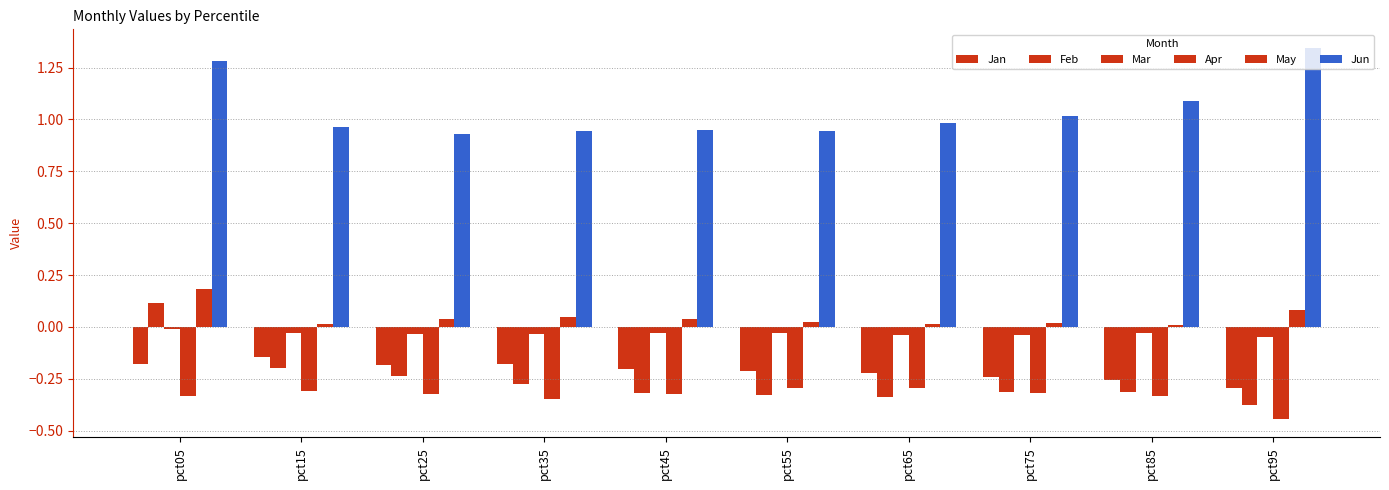

At how many categories does at least one series exceed 0?

10